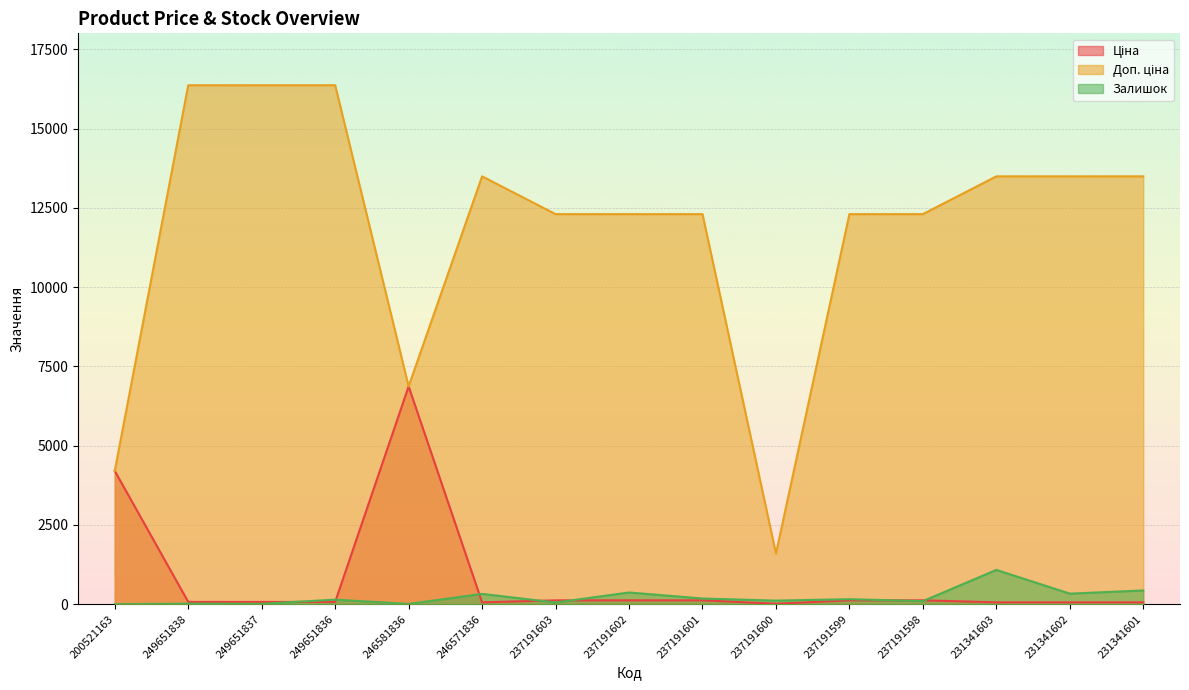

What is the difference between the Залишок values at 237191598 and 237191601?

82.0